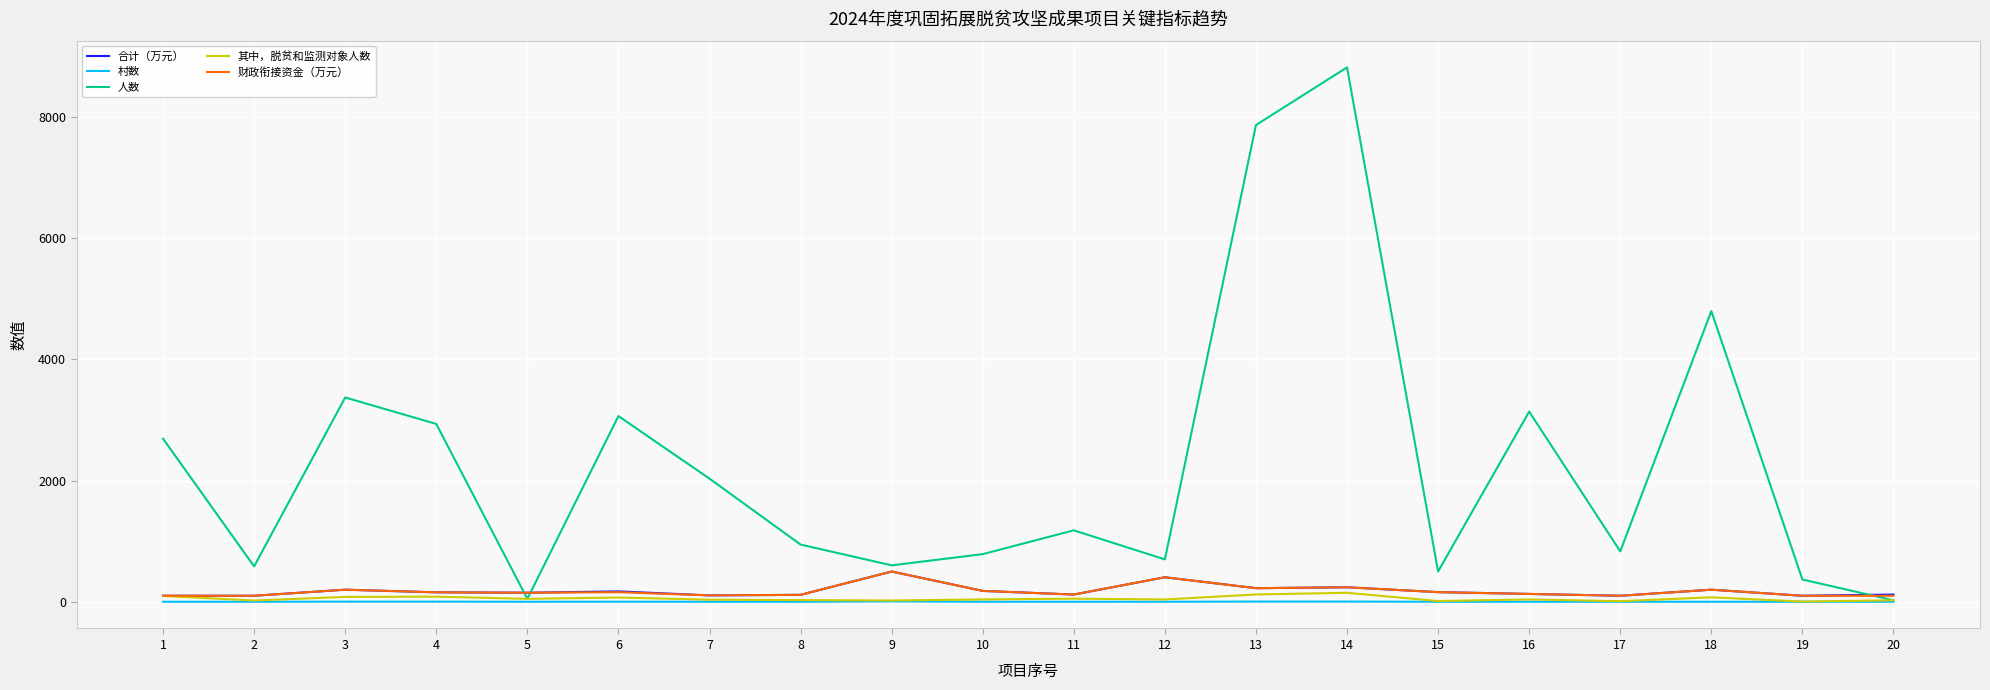

The value of 人数 at 1 is 1048.9. True or false?

False